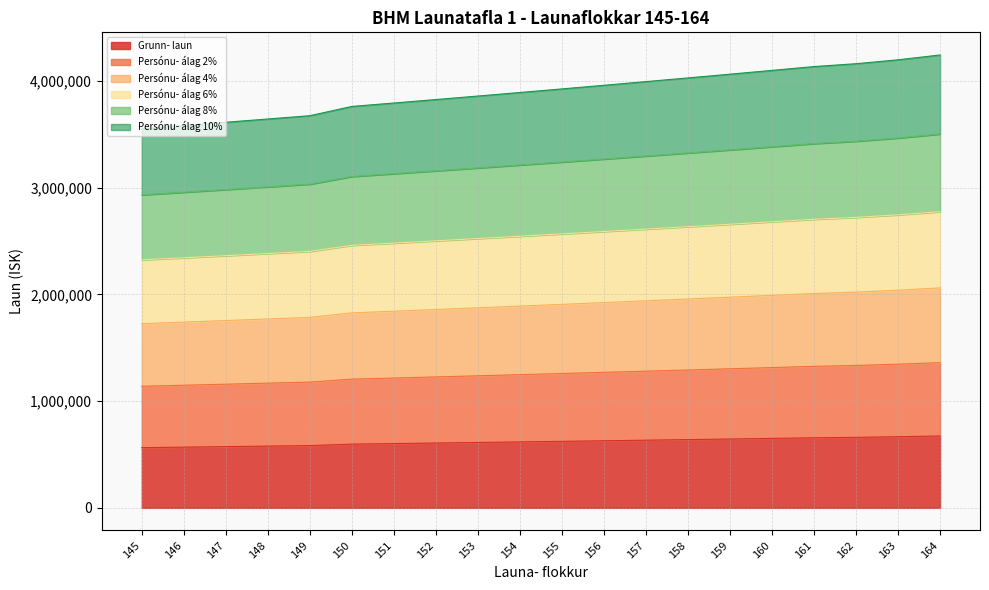

Between 162 and 160, which is larger?

162